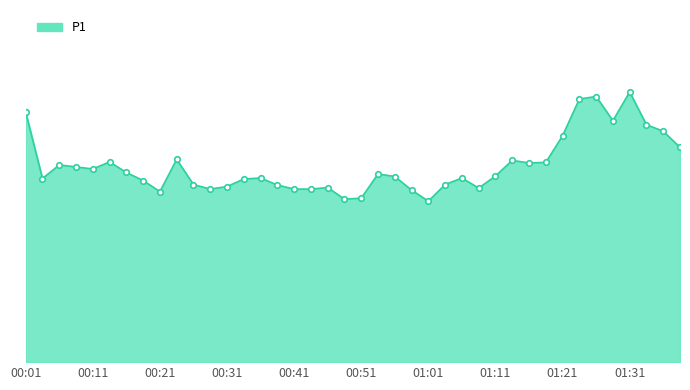

Reading left to right, list all the values displayed in this chart.

49.7	36.5	39.2	38.8	38.4	39.8	37.7	36.1	33.9	40.3	35.3	34.4	34.9	36.4	36.6	35.2	34.4	34.4	34.7	32.4	32.6	37.4	36.9	34.2	32.0	35.3	36.6	34.6	37.0	40.1	39.6	39.7	45.0	52.3	52.8	48.0	53.7	47.2	45.9	42.7